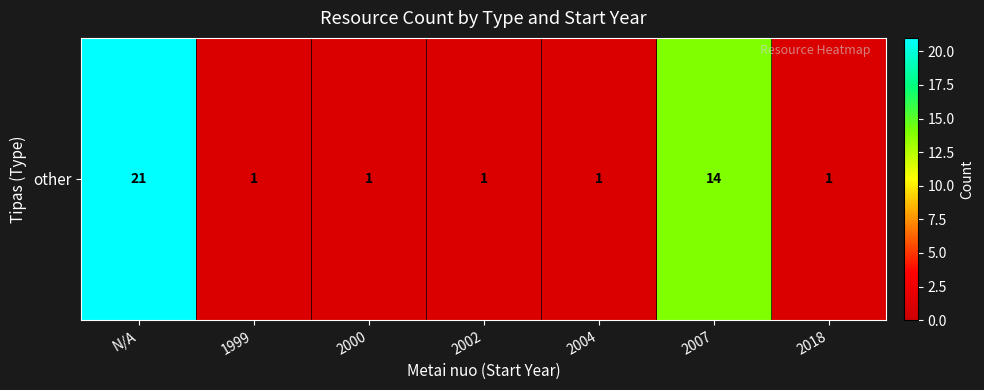

Count the number of values greater than 1.

2